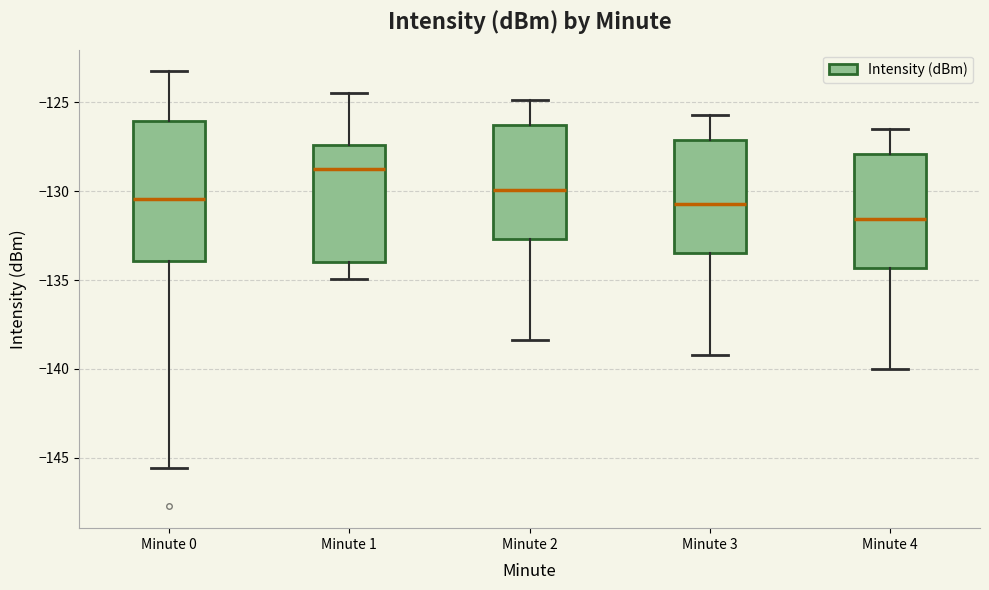

Where does the lower whisker of the box for Minute 0 end on the y-axis? The values are not printed on the chart, so give them approximately, as read against the axis.

-145.5